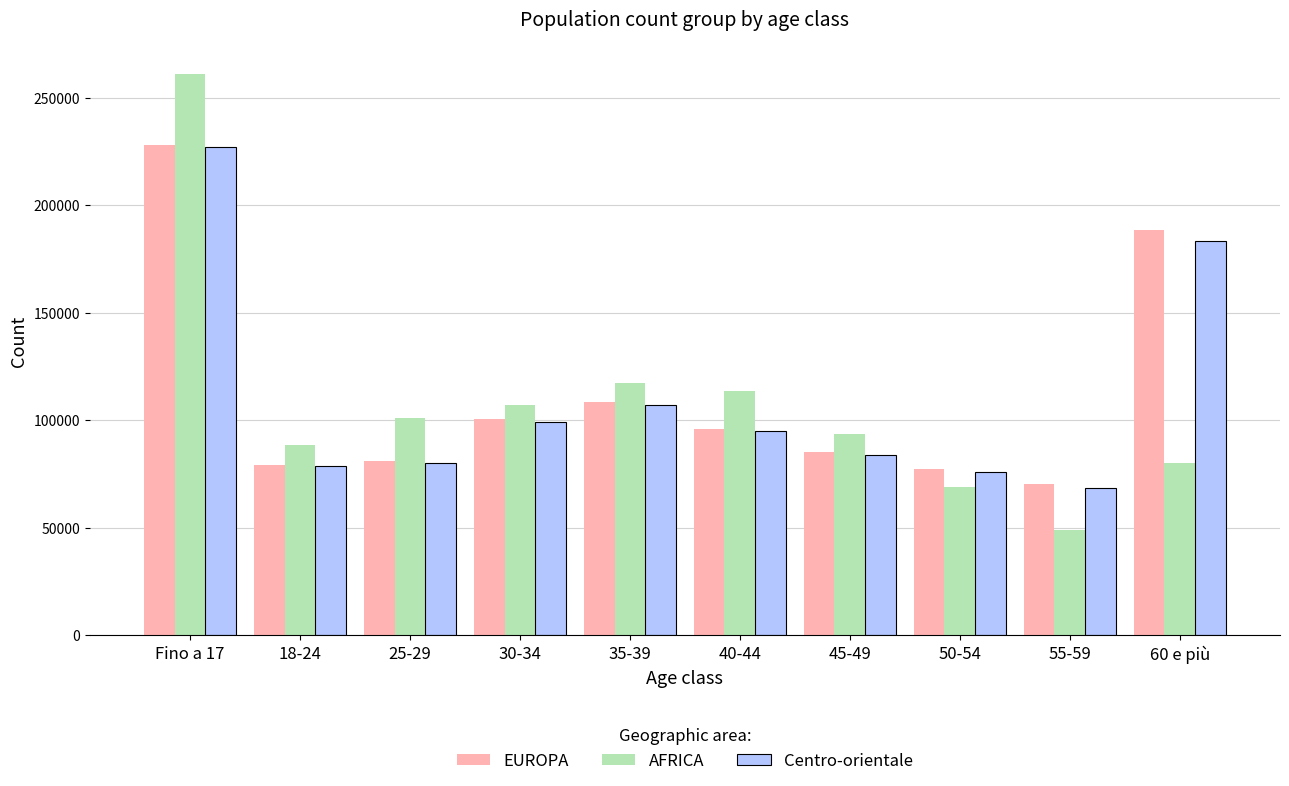

Reading left to right, list all the values displayed in this chart.

EUROPA: Fino a 17=228134	18-24=79268	25-29=81191	30-34=100464	35-39=108369	40-44=96181	45-49=85344	50-54=77442	55-59=70590	60 e più=188312
AFRICA: Fino a 17=260799	18-24=88385	25-29=100850	30-34=107033	35-39=117260	40-44=113648	45-49=93842	50-54=69040	55-59=49052	60 e più=80275
Centro-orientale: Fino a 17=227272	18-24=78615	25-29=80275	30-34=99173	35-39=107146	40-44=94932	45-49=84015	50-54=75778	55-59=68705	60 e più=183457